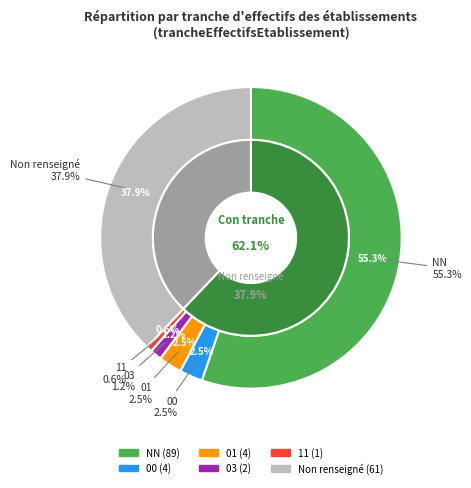

Which slice is the smallest?

11